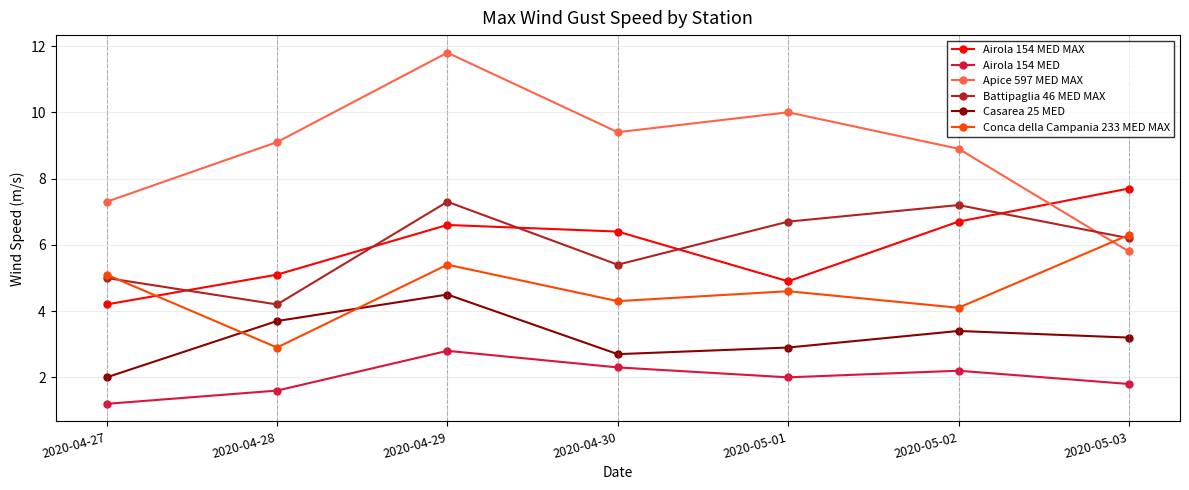

True or false: Airola 154 MED MAX has more than 1 points higher than both neighbors.

False